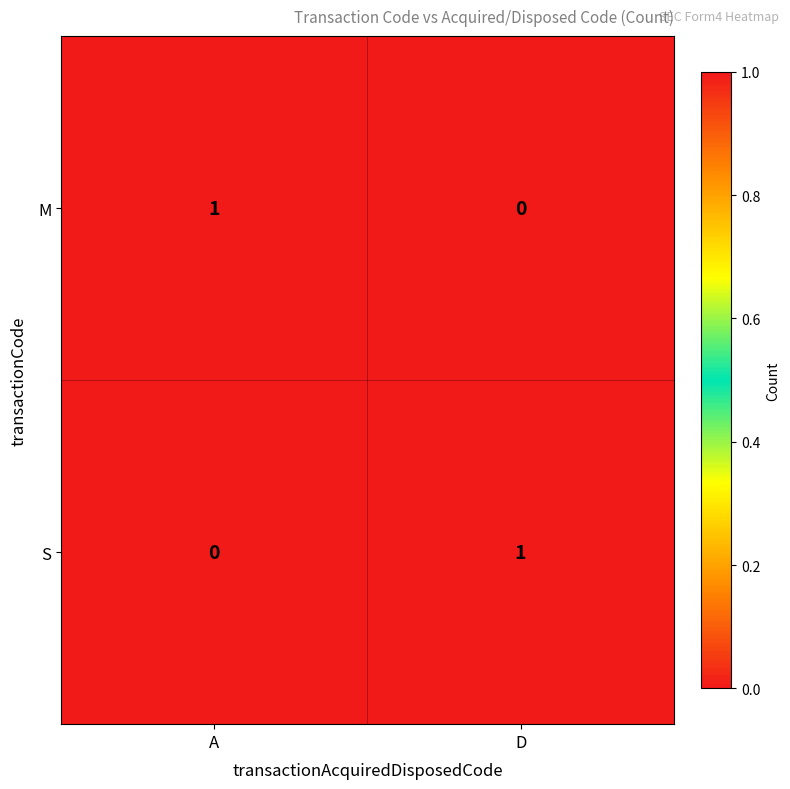

Reading right to left, extract all data points from this chart.

M: 0	1
S: 1	0